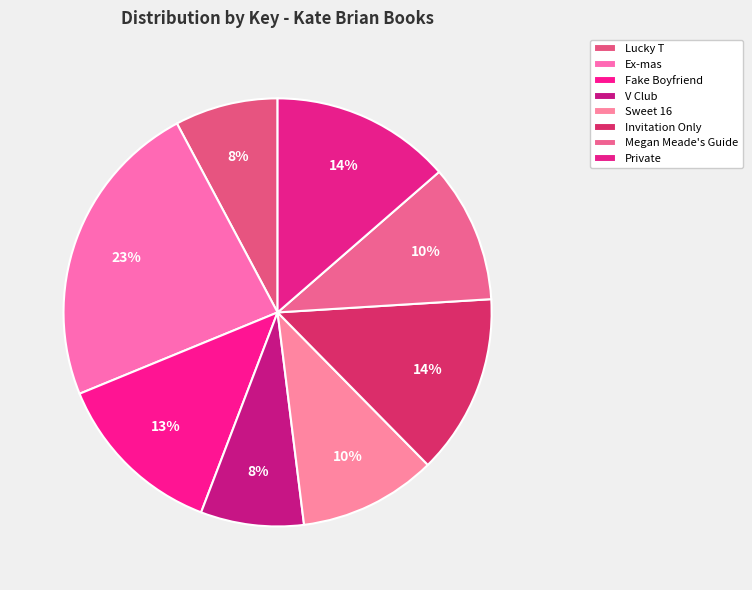

What is the ratio of the value at Sweet 16 to the value at Ex-mas?

0.4